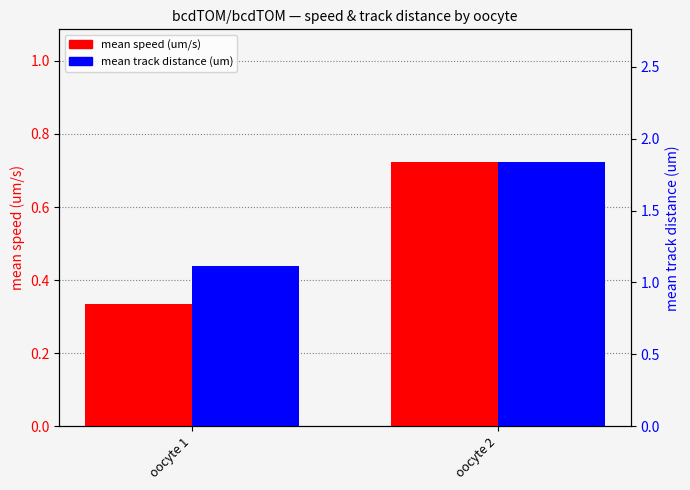

The value of mean track distance (um) at oocyte 2 is 1.8. True or false?

True